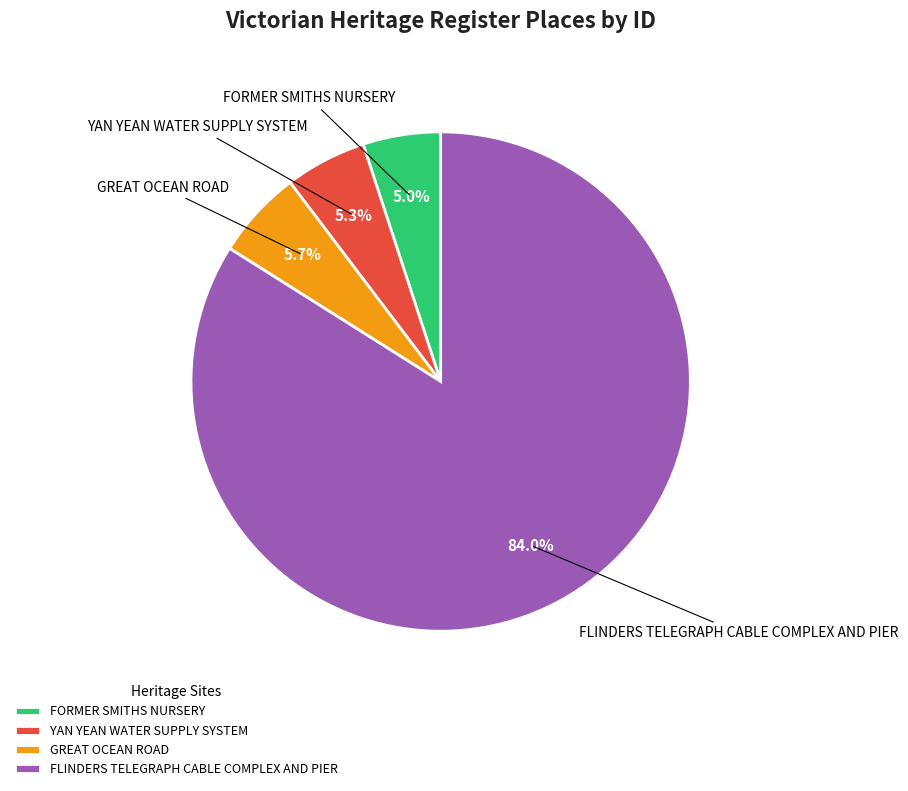

To the nearest percent, what is the combined percentage of GREAT OCEAN ROAD and FORMER SMITHS NURSERY?

11%